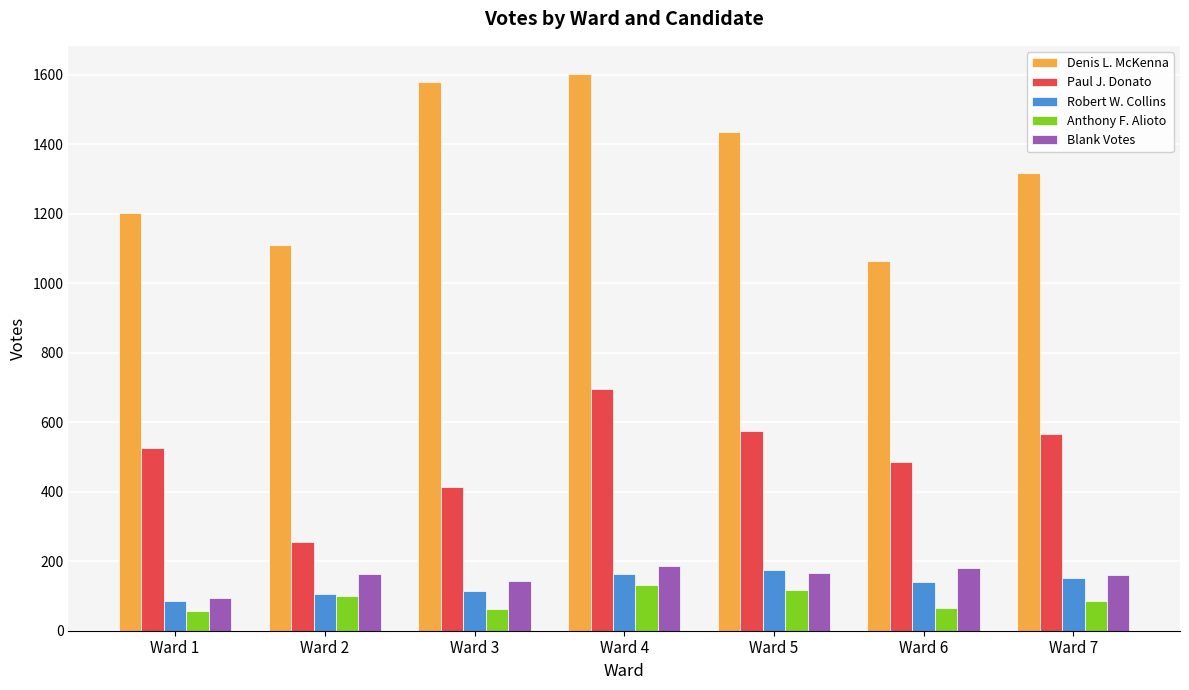

True or false: Denis L. McKenna has a value of 796 at Ward 4.

False